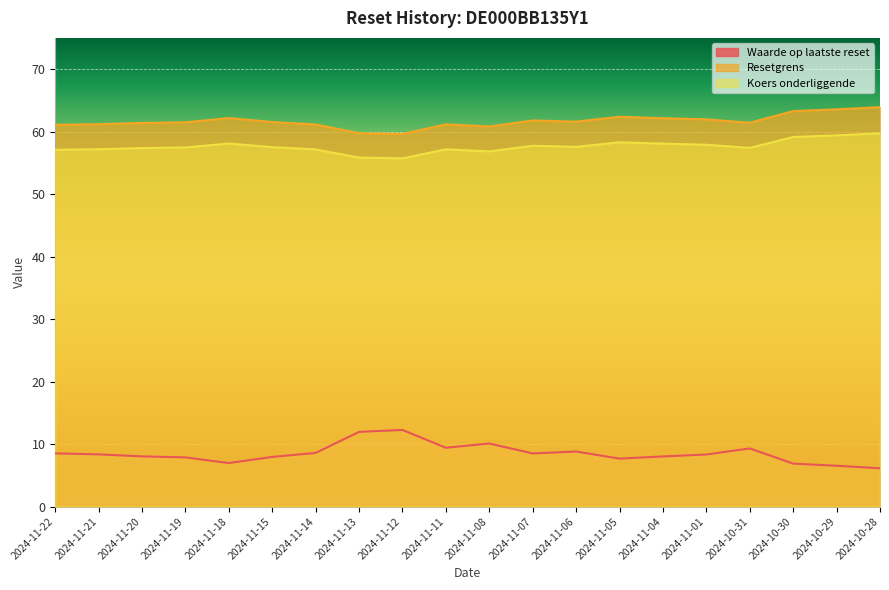

Reading right to left, list all the values displayed in this chart.

Waarde op laatste reset: 6.1	6.5	6.9	9.3	8.3	8.0	7.7	8.8	8.5	10.1	9.4	12.3	11.9	8.6	7.9	7.0	7.9	8.0	8.3	8.5
Resetgrens: 63.9	63.6	63.3	61.4	62.0	62.1	62.4	61.6	61.8	60.8	61.2	59.6	59.7	61.1	61.5	62.2	61.5	61.4	61.2	61.1
Koers onderliggende: 59.7	59.4	59.1	57.4	57.9	58.1	58.3	57.6	57.7	56.8	57.2	55.7	55.8	57.1	57.5	58.1	57.5	57.4	57.2	57.1